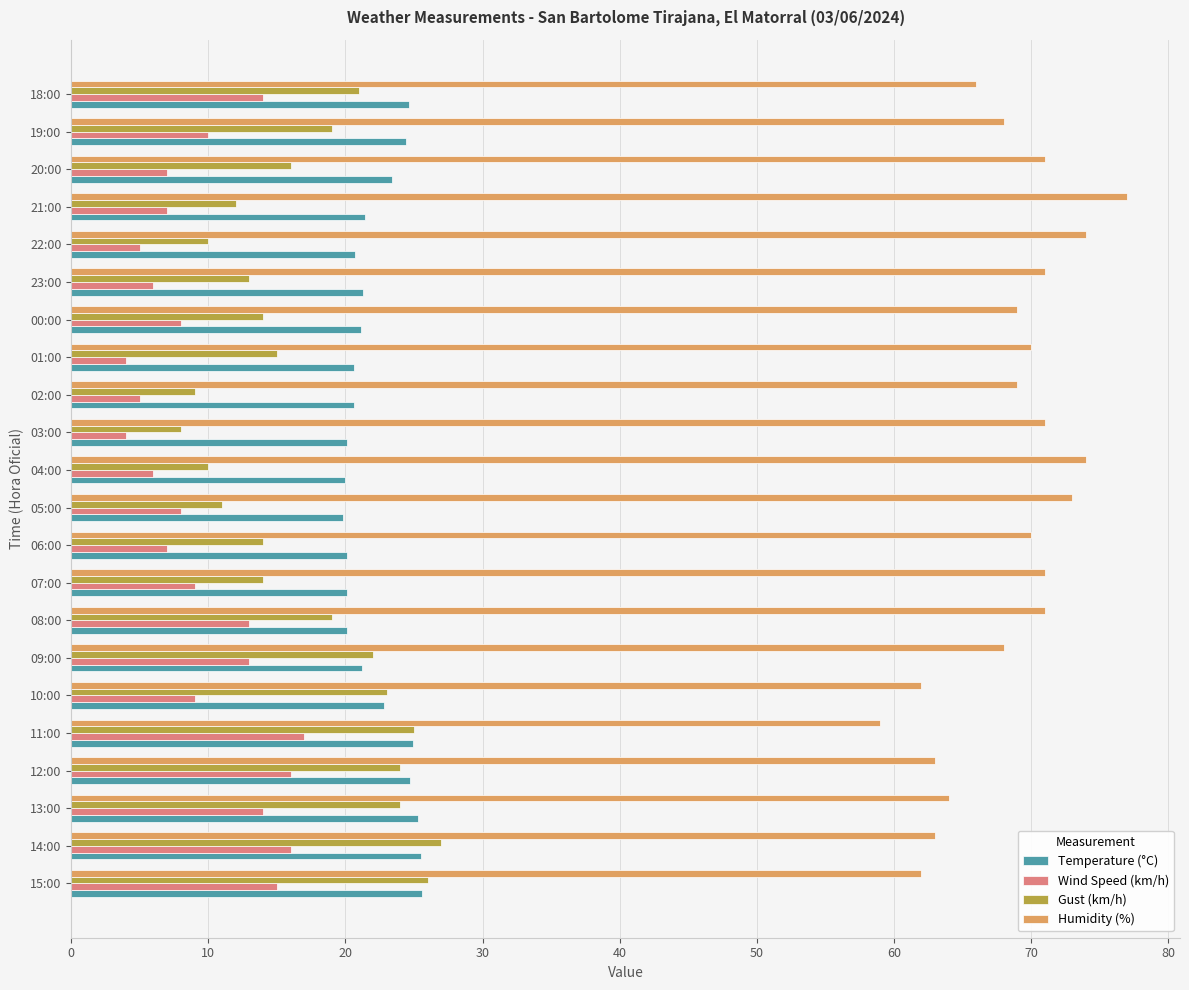

At how many categories does at least one series exceed 65?

16